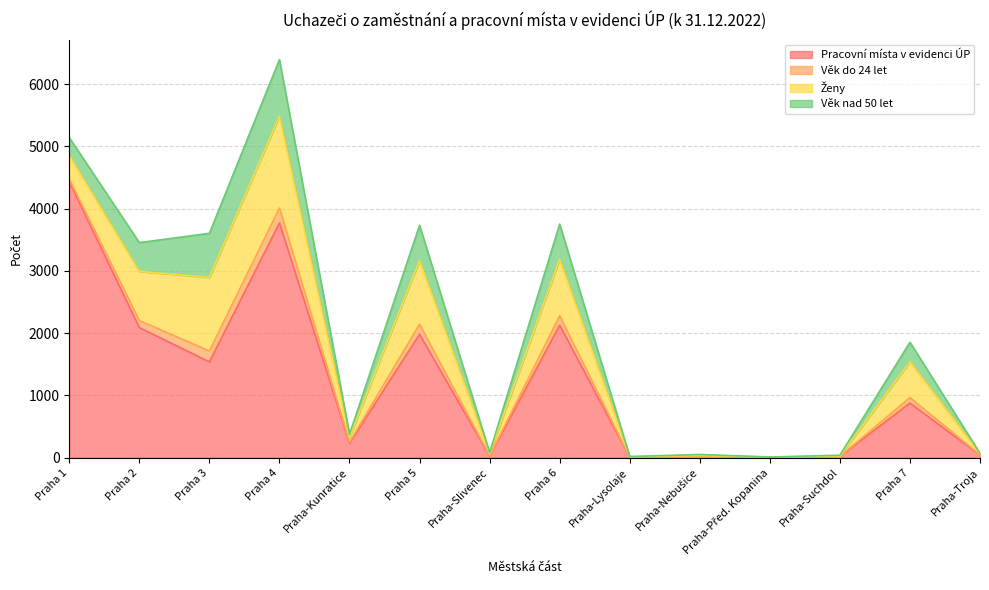

The value of Ženy at Praha 7 is 576. True or false?

True